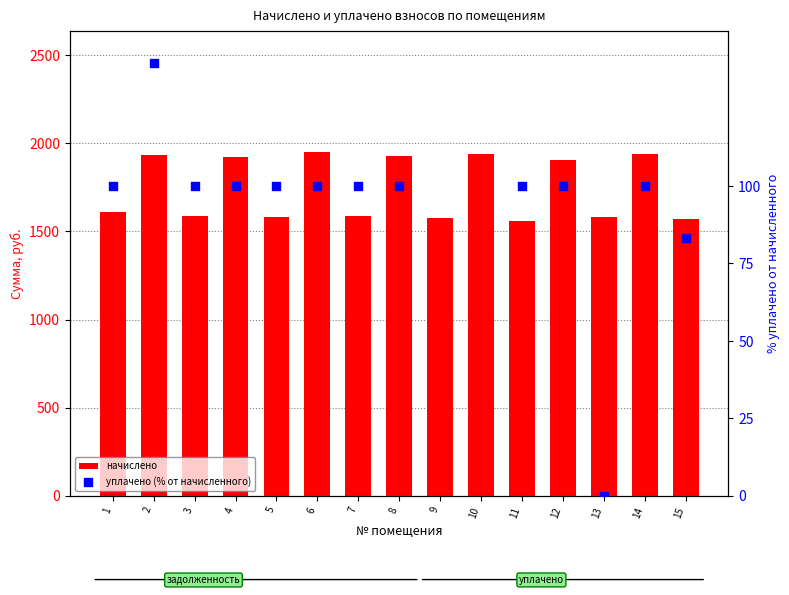

Which series has the widest spread of Y values?

начислено